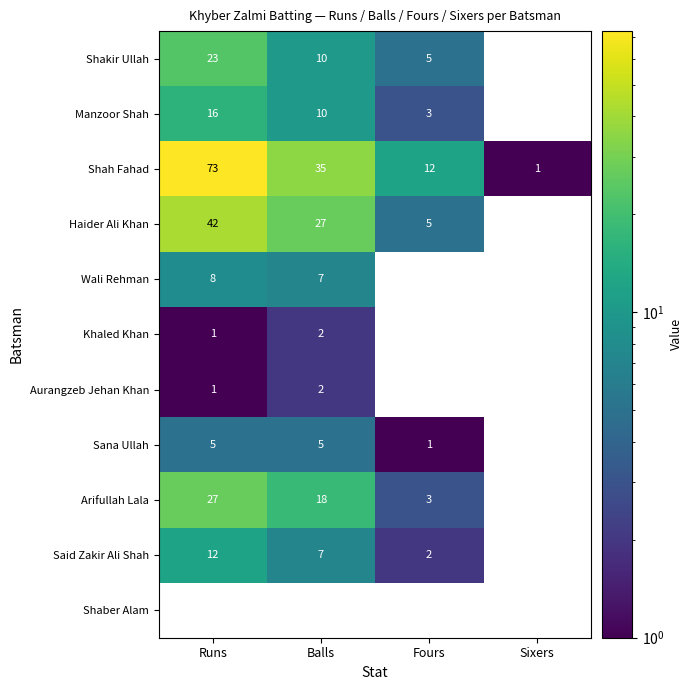

What is the difference between the Manzoor Shah values at Fours and Sixers?

3